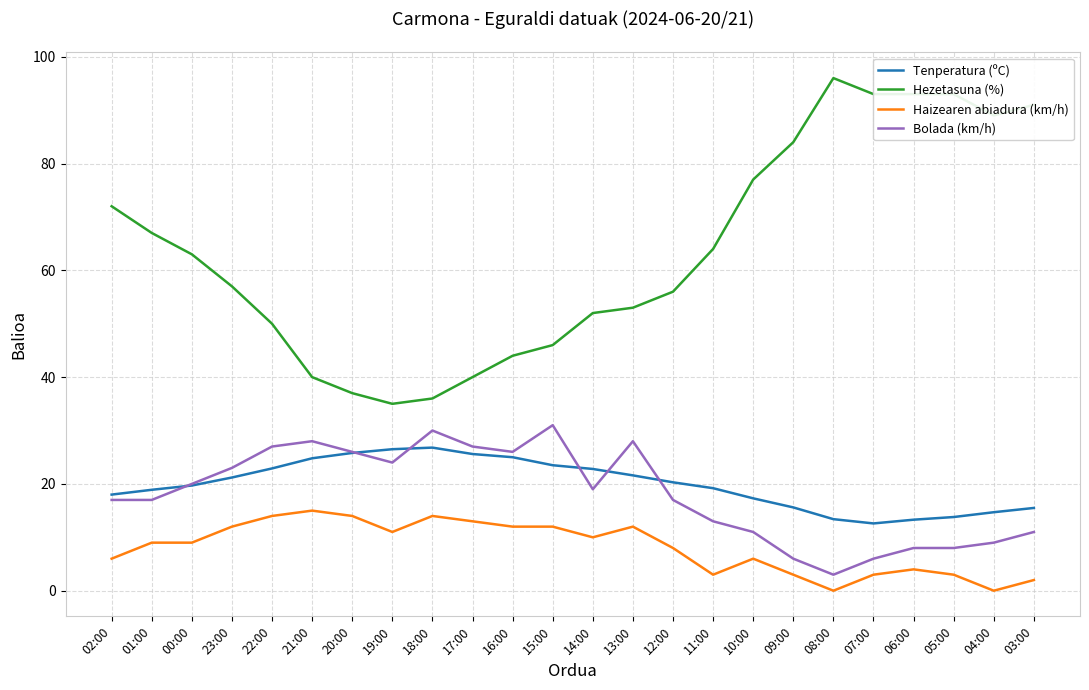

Does the chart have visible grid lines?

Yes